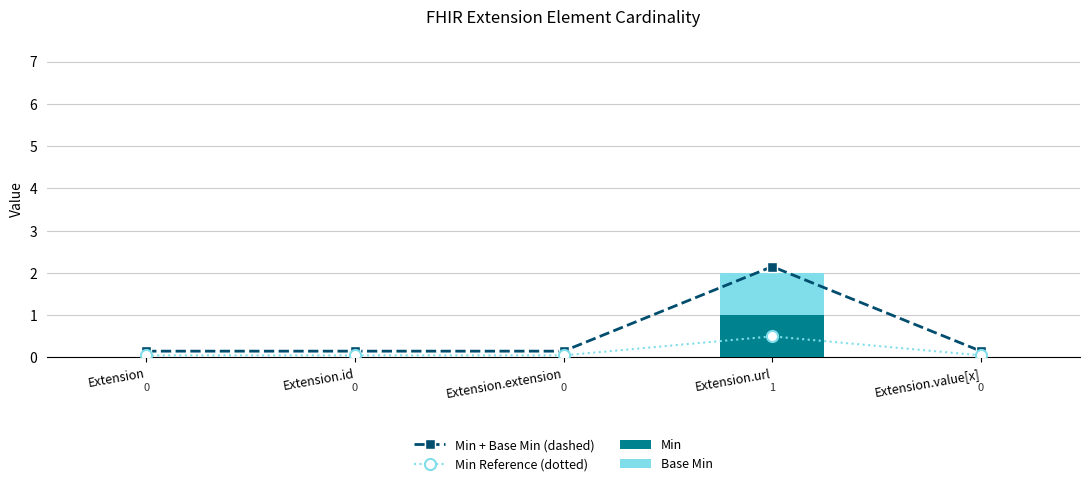

What is the highest value of the Min series?

1